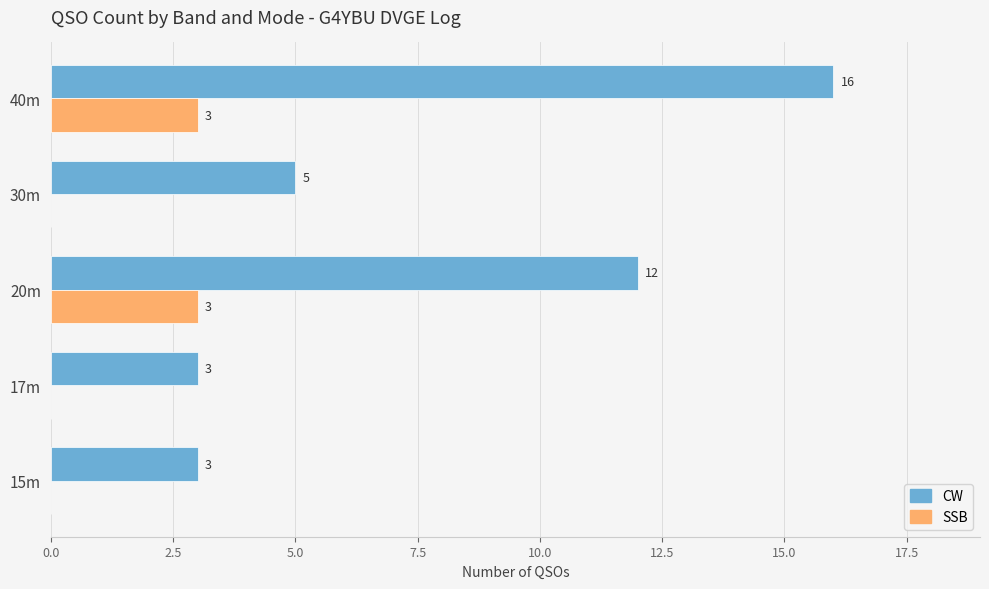

Which series changed the most between 20m and 40m?

CW